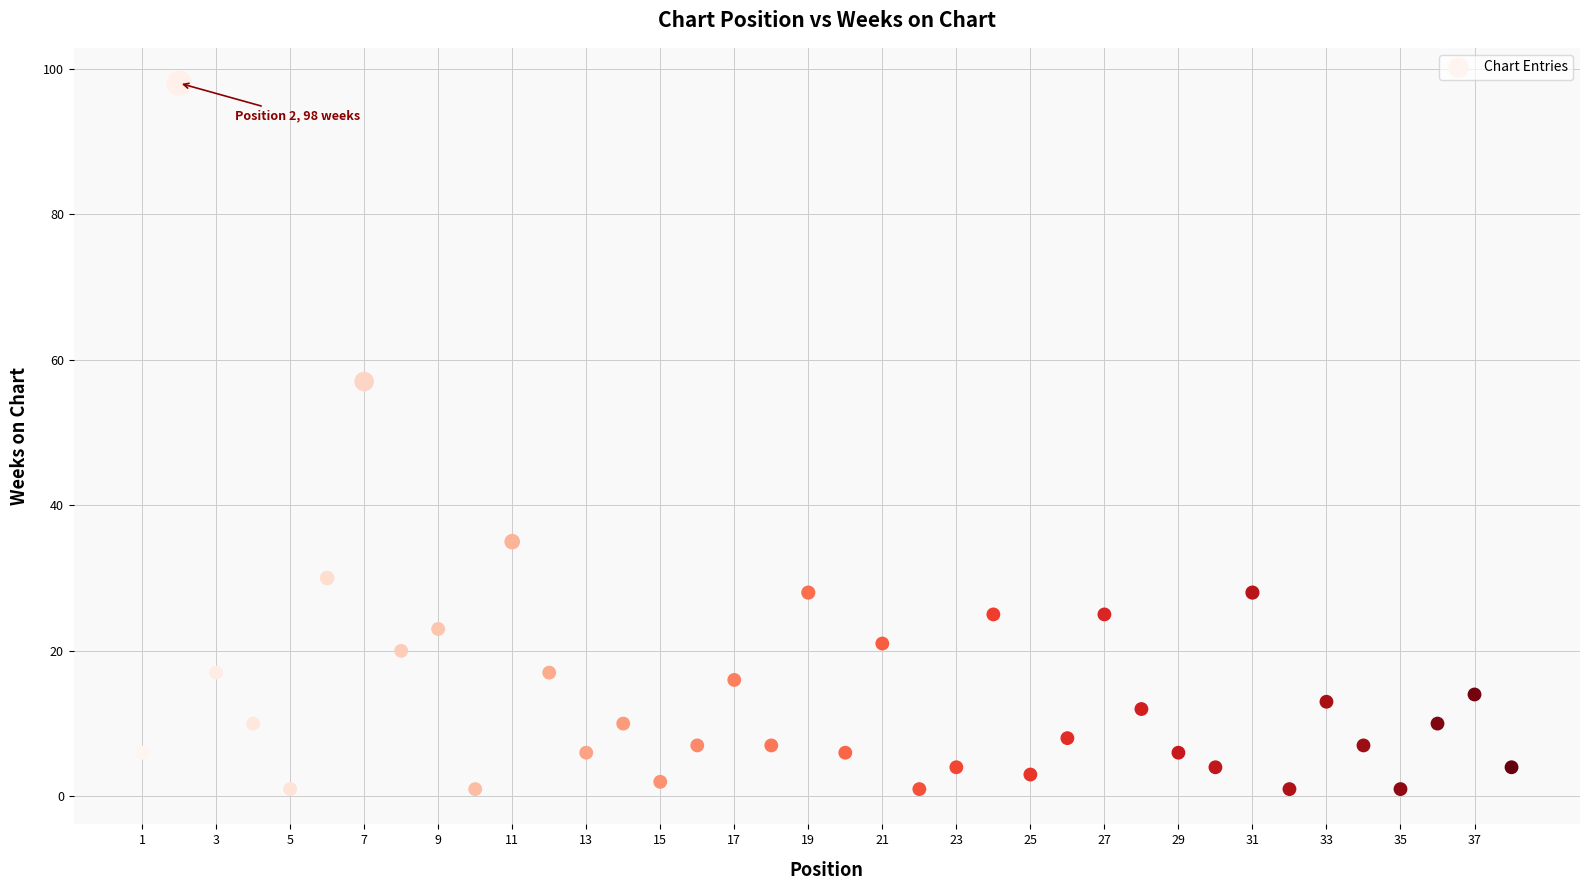

What is the range of X values (max minus min)?

37